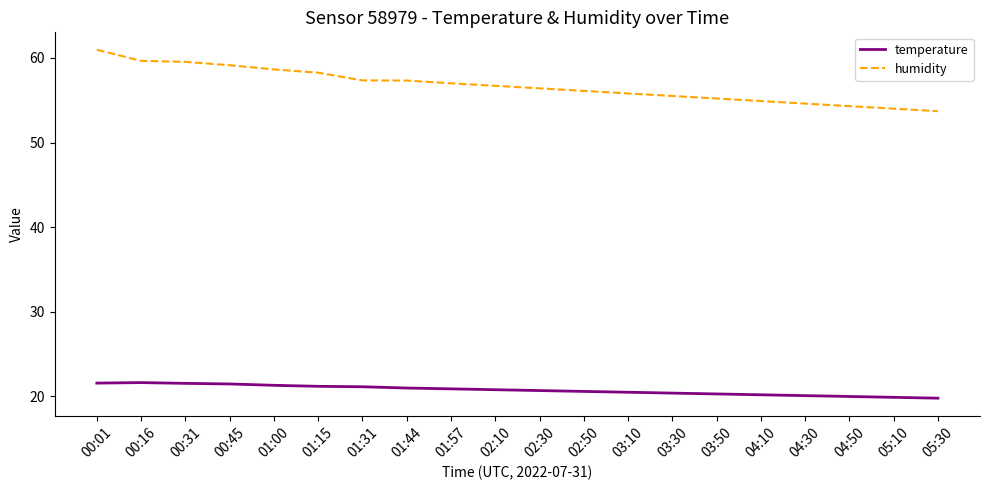

What position from the right is 04:50?

3